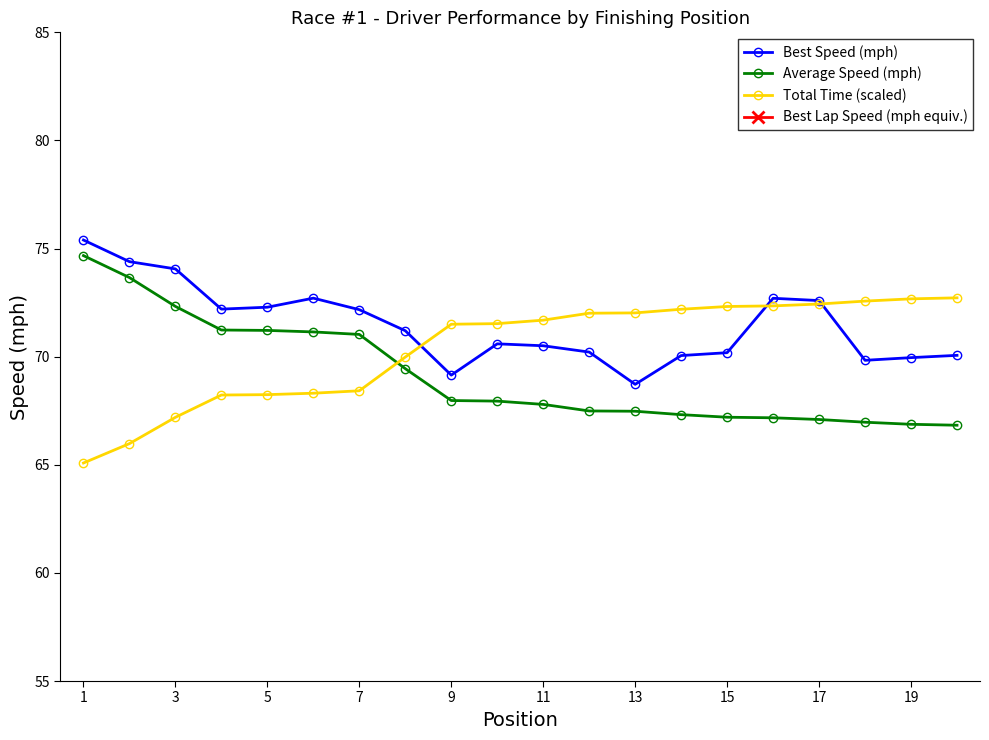

What is the difference between the second highest and second lowest values in the Best Speed (mph) series?

5.2